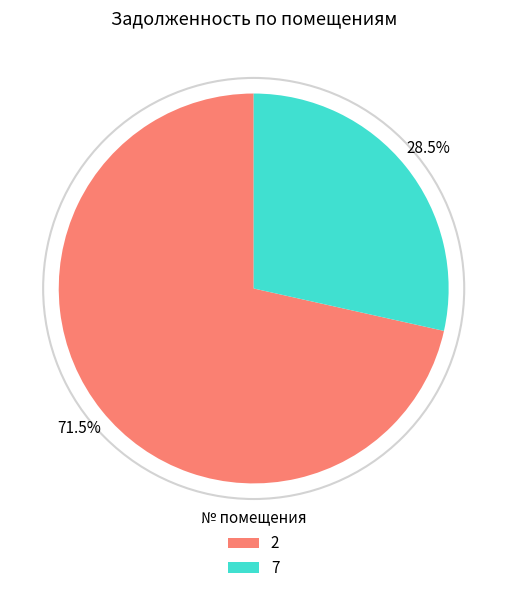

What is the majority slice?

2